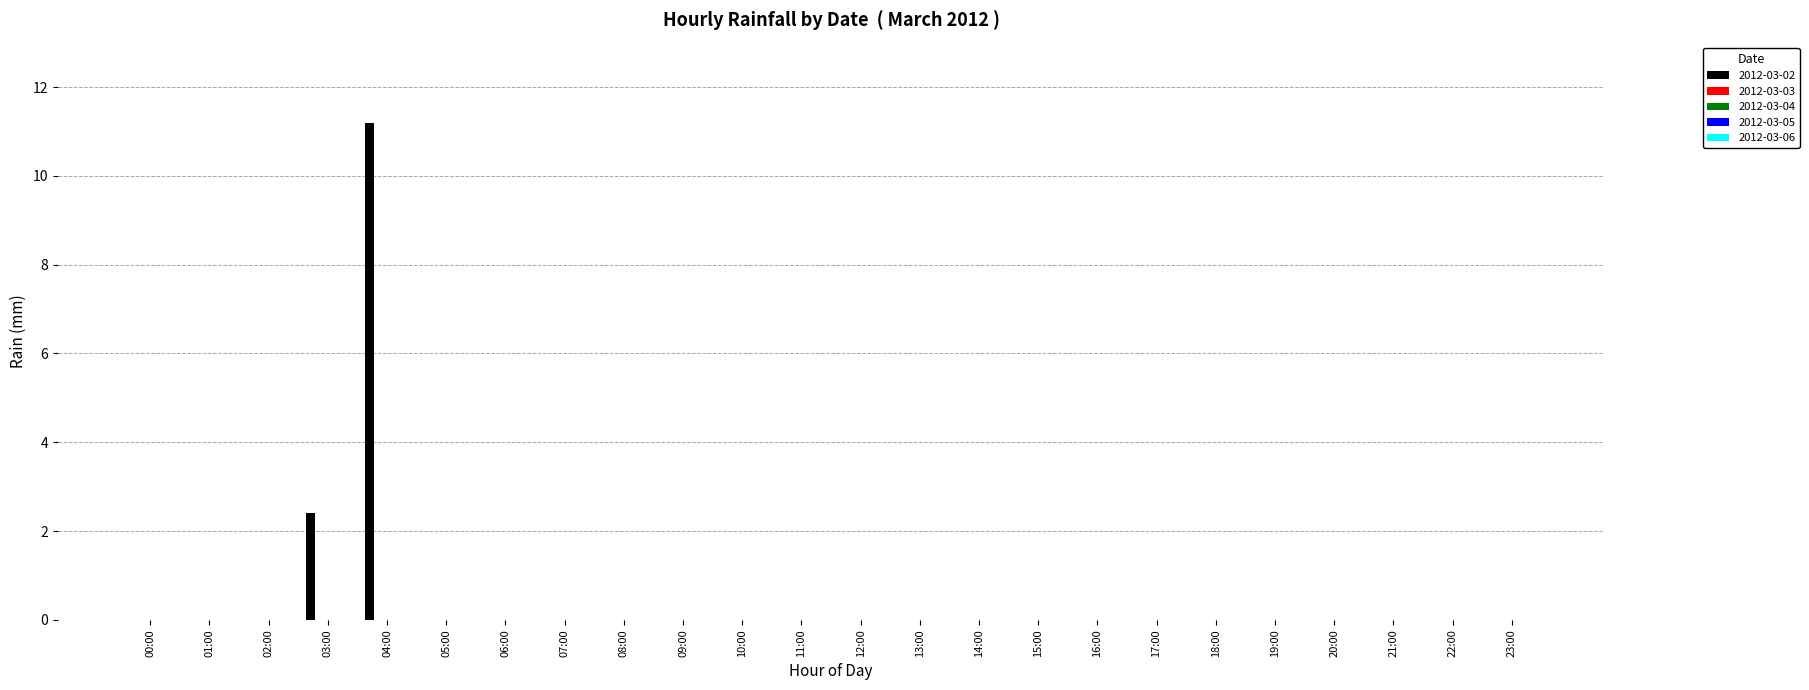

What is the maximum value shown in the chart?

11.2